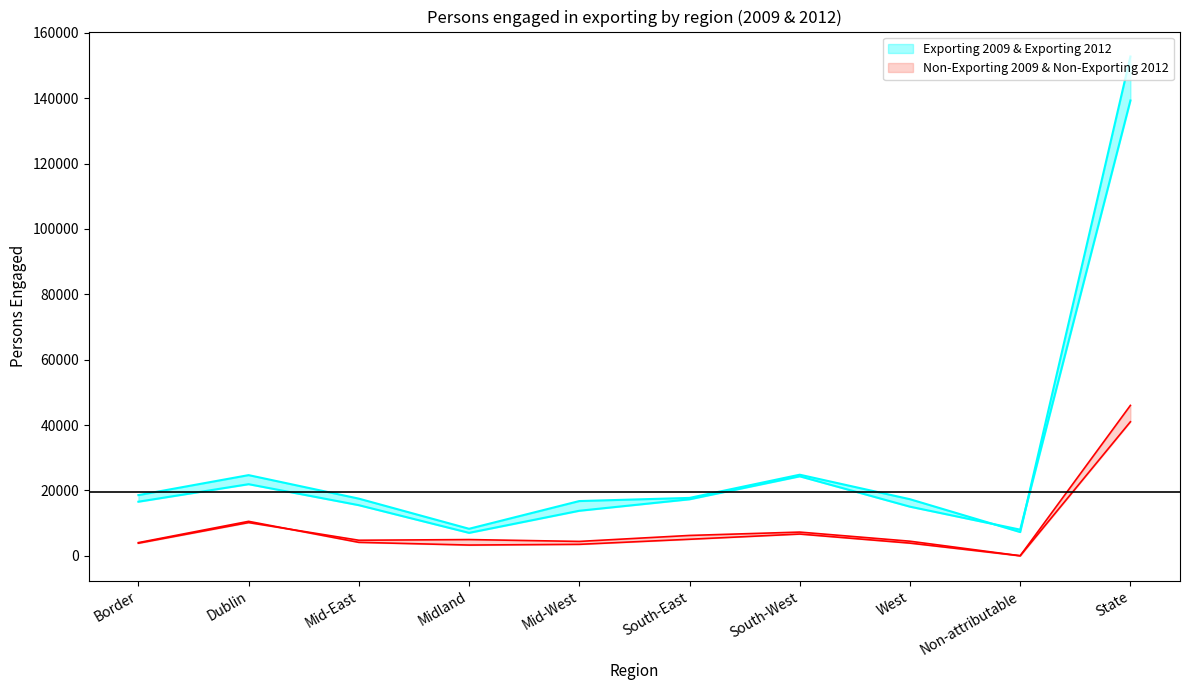

Is it true that Non-Exporting 2012 equals 2499 at South-East?

False